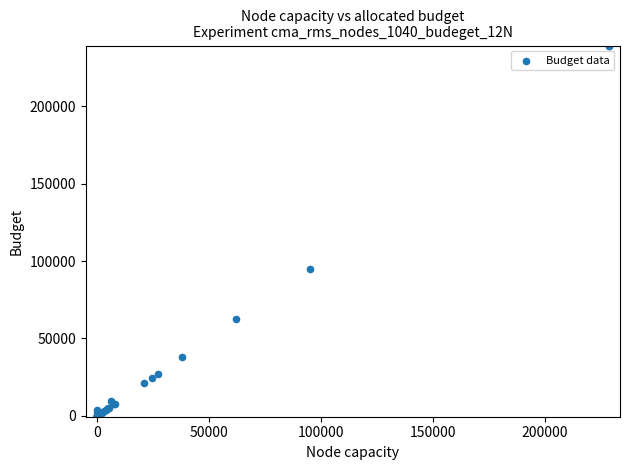

What Y value in the scatter plot is closest to 119283?

95088